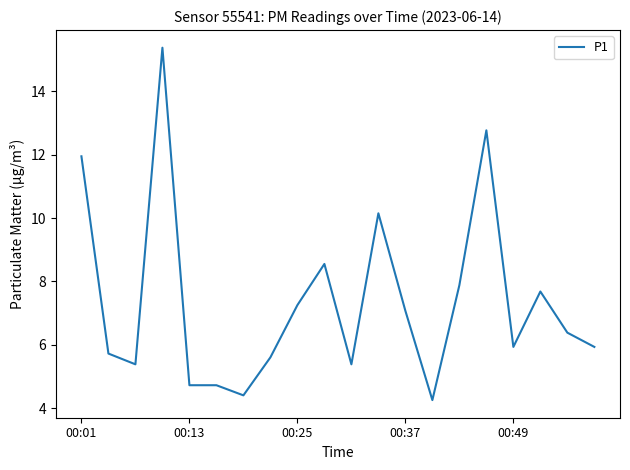

What is the sum of all values?

147.1